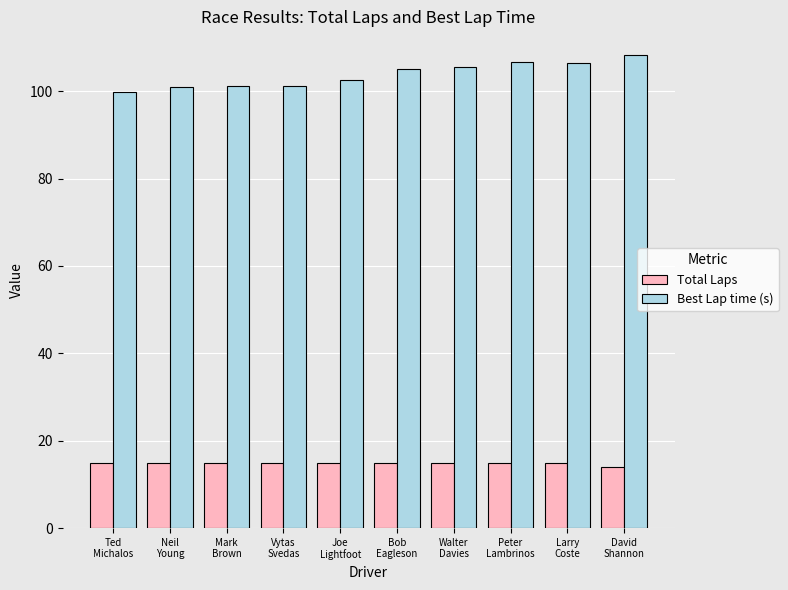

What position from the right is Peter
Lambrinos?

3